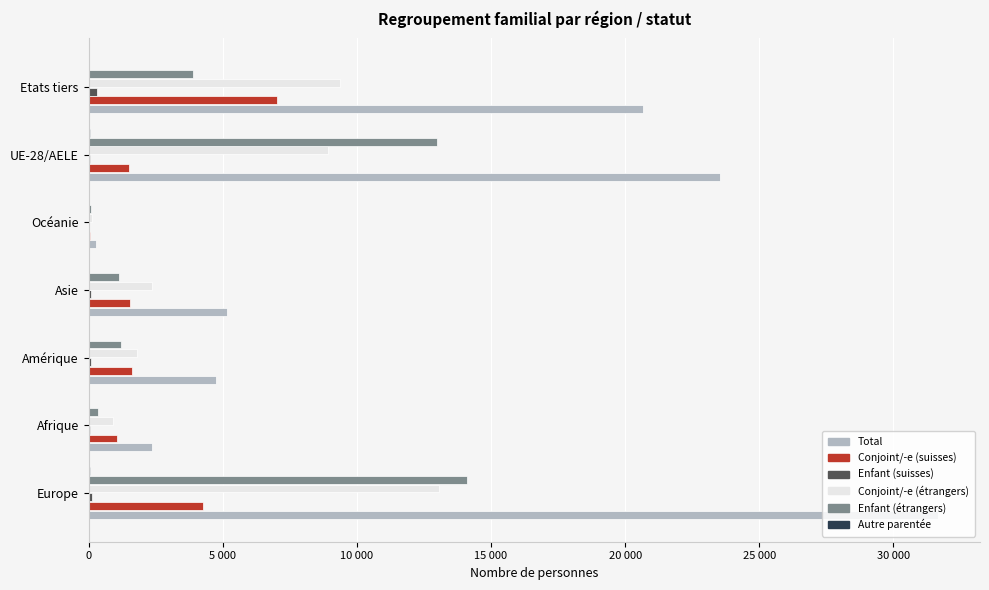

Which series has the largest total across all categories?

Total